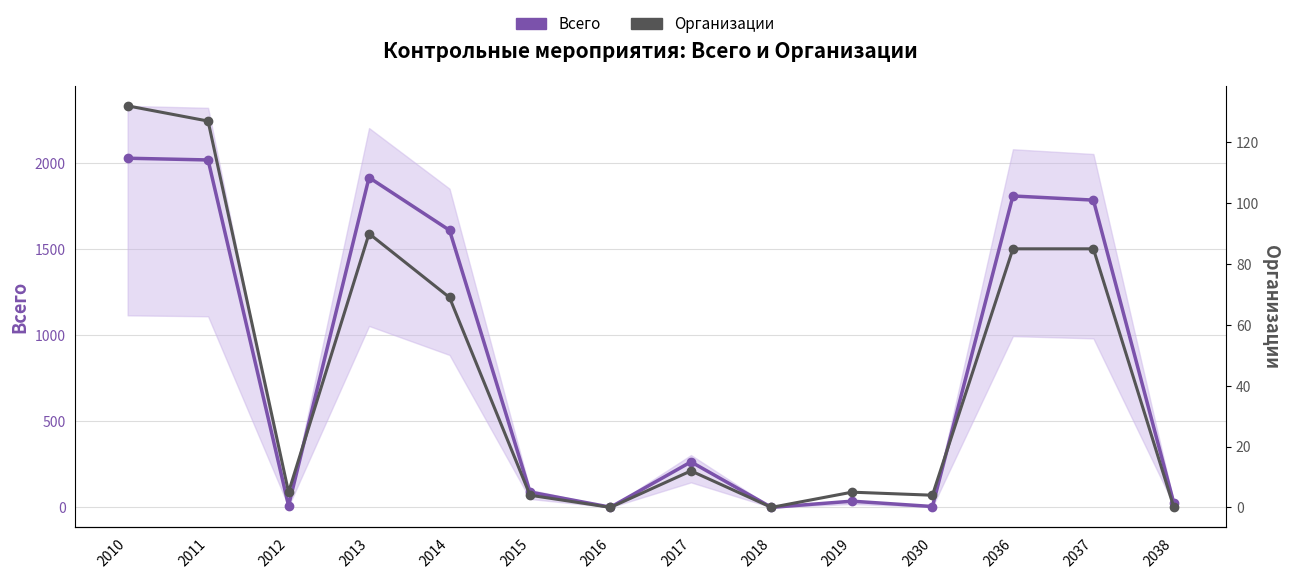

What is the value of the Всего point at the 10th from the left?

36